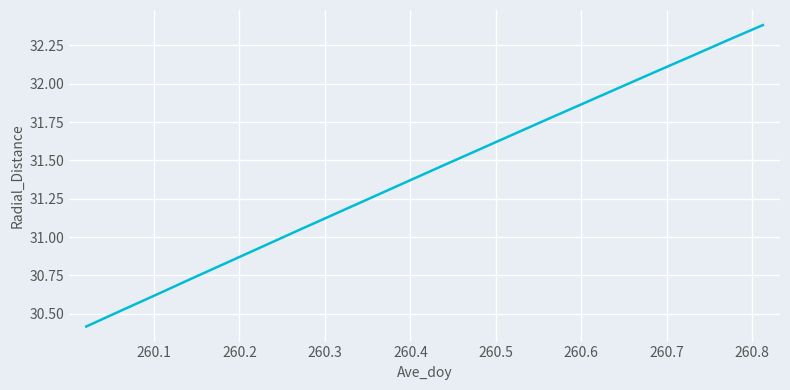

What is the smallest value displayed?

30.4